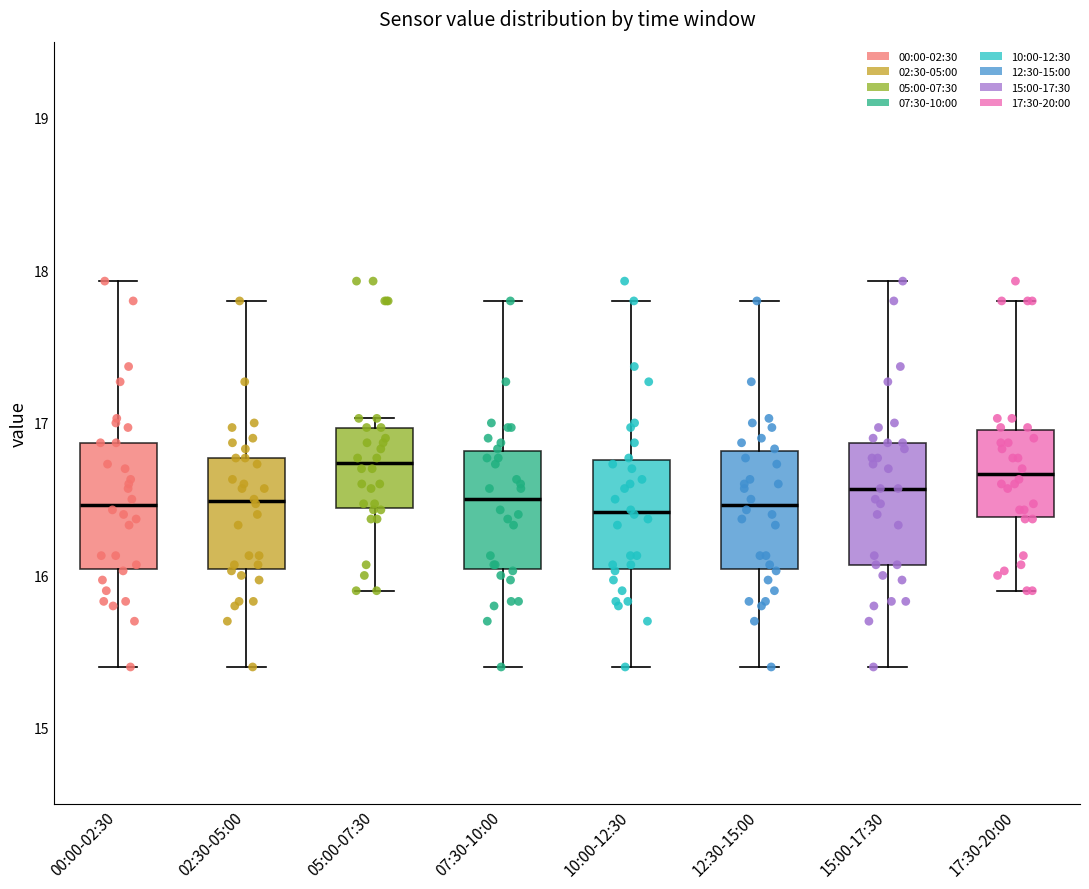

Reading left to right, read every box against the y-axis: the position of its median line, the range the box covers, and the ends of its whiskers. The values are not printed on the chart, so give them approximately, as read against the axis.

00:00-02:30: median 16.5, box 16.0 to 16.9, whiskers 15.4 to 17.9
02:30-05:00: median 16.5, box 16.0 to 16.8, whiskers 15.4 to 17.8
05:00-07:30: median 16.7, box 16.4 to 17.0, whiskers 15.9 to 17.0 (just above the box's upper edge)
07:30-10:00: median 16.5, box 16.0 to 16.8, whiskers 15.4 to 17.8
10:00-12:30: median 16.4, box 16.0 to 16.8, whiskers 15.4 to 17.8
12:30-15:00: median 16.5, box 16.0 to 16.8, whiskers 15.4 to 17.8
15:00-17:30: median 16.6, box 16.1 to 16.9, whiskers 15.4 to 17.9
17:30-20:00: median 16.7, box 16.4 to 17.0, whiskers 15.9 to 17.8